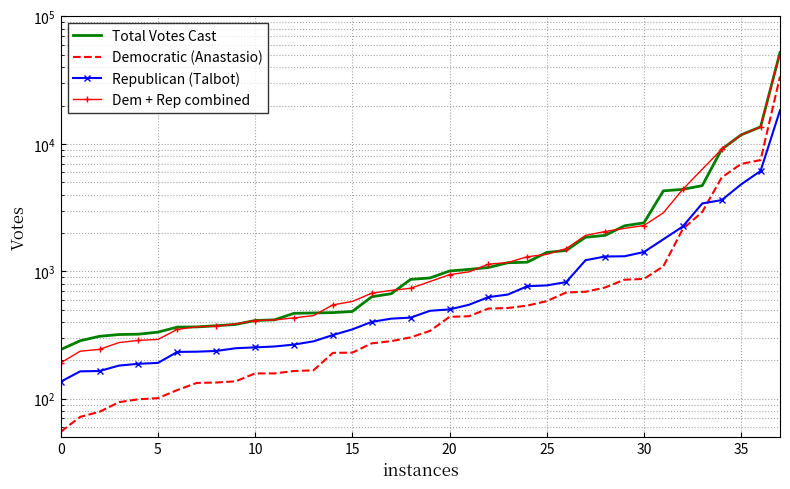

What is the sum of all Republican (Talbot) values?

55729